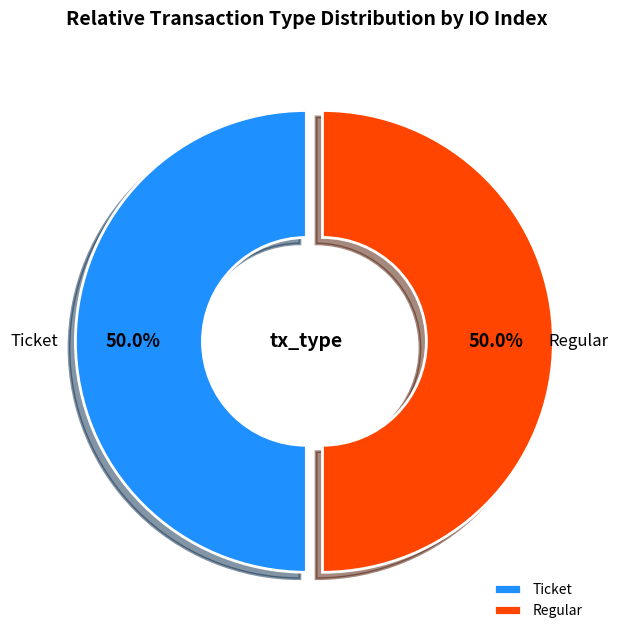

To the nearest percent, what is the average slice percentage?

50%